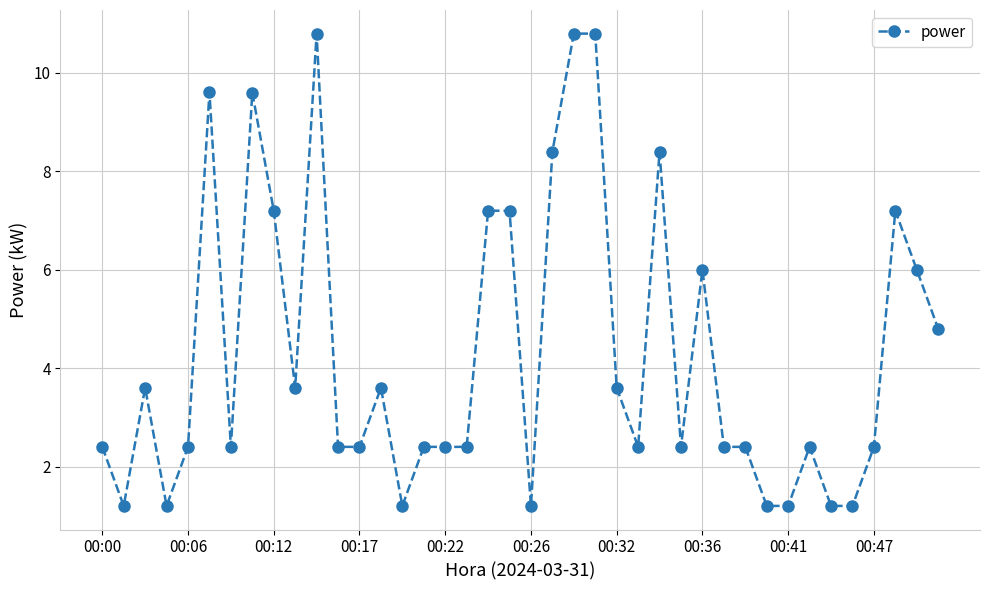

What is the greatest value displayed?

10.8